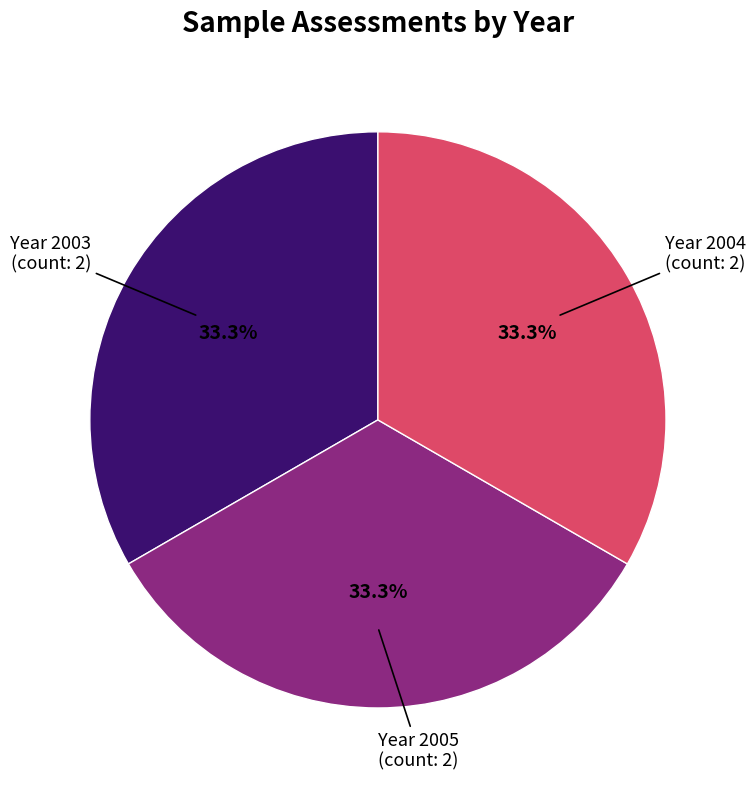

Does any single category account for the majority?

No